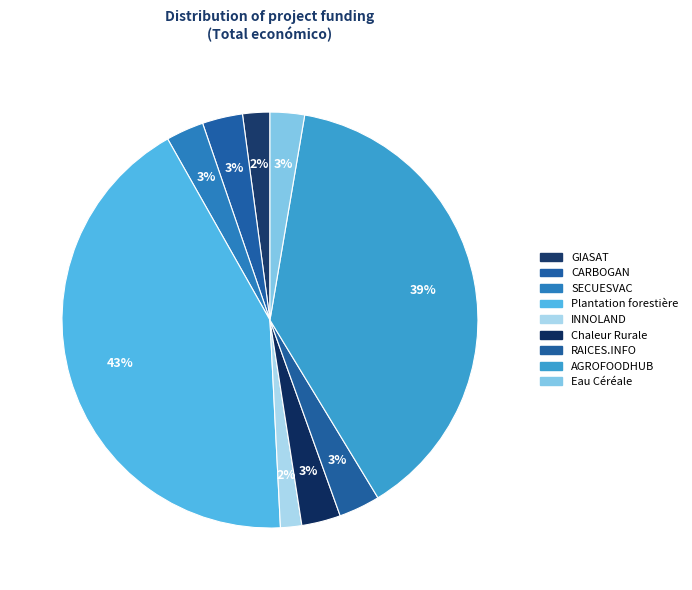

What is the smallest slice in the pie chart?

INNOLAND